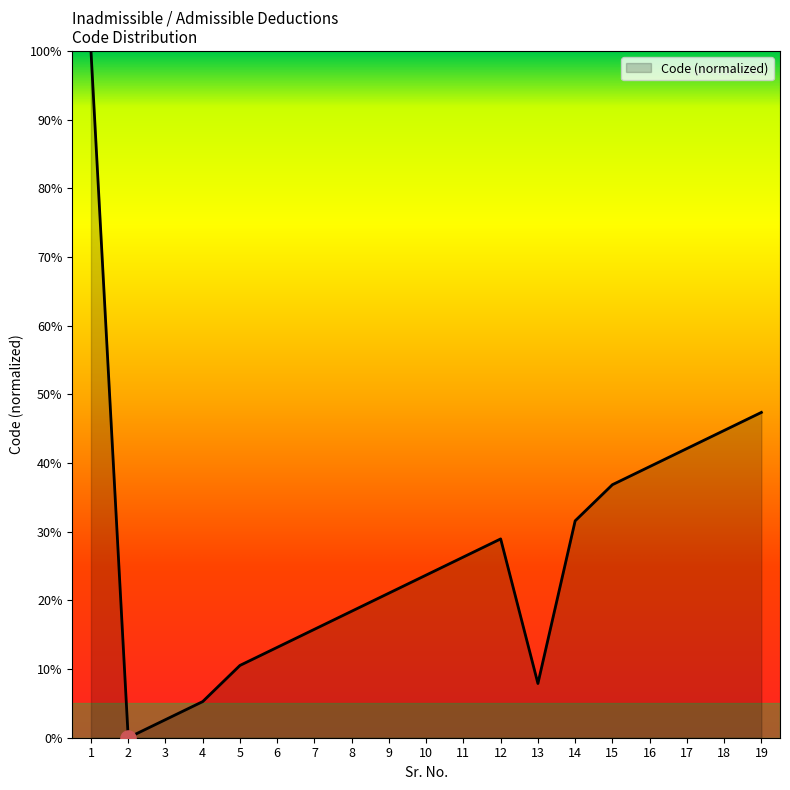

Which has a higher value, 1 or 16?

1